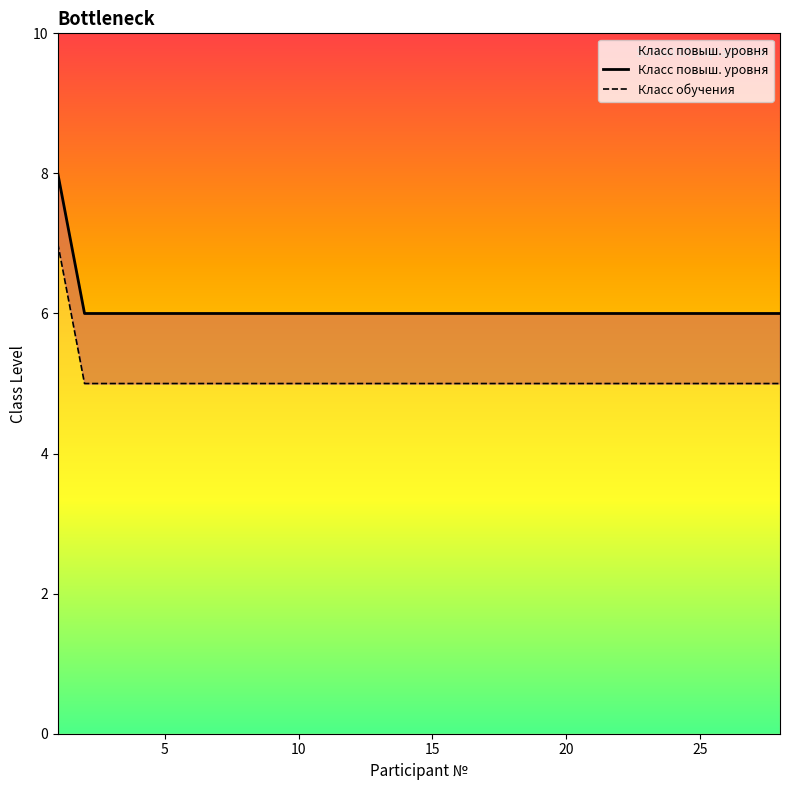

What is the minimum value for Класс обучения?

5